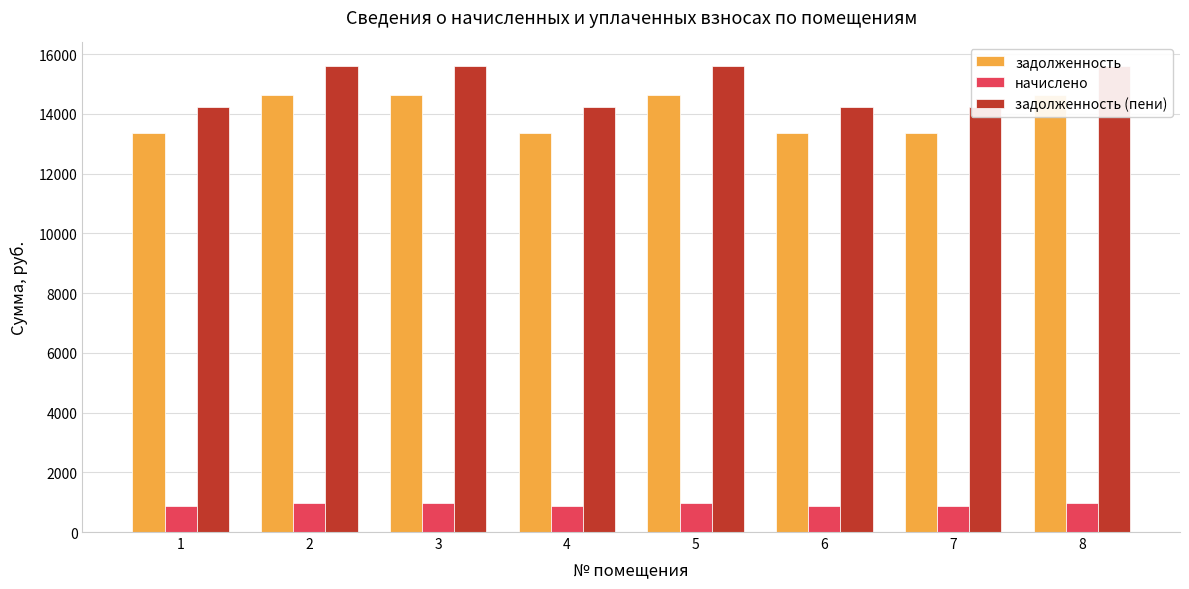

Which series has the largest total across all categories?

задолженность (пени)